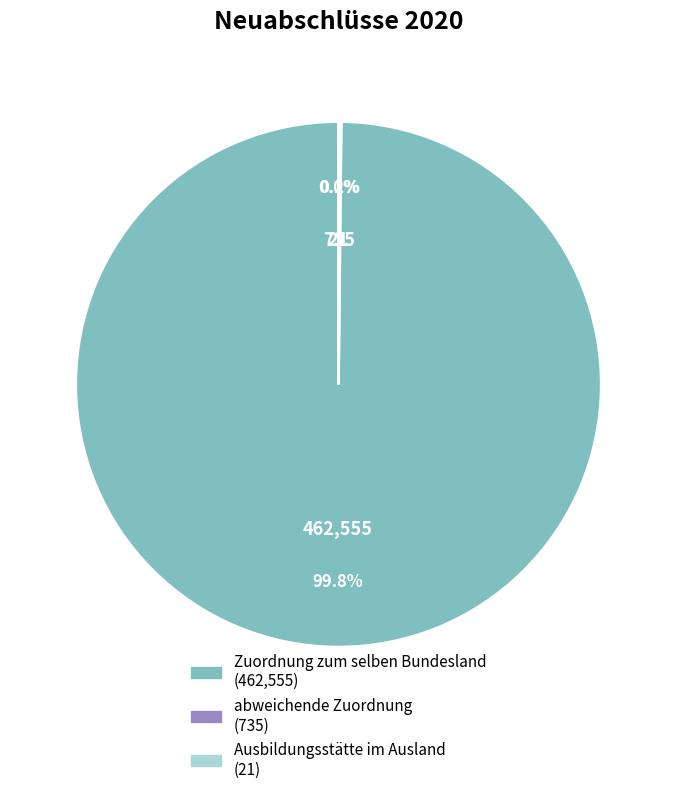

To the nearest percent, what percentage of the pie is Zuordnung zum selben Bundesland?

100%